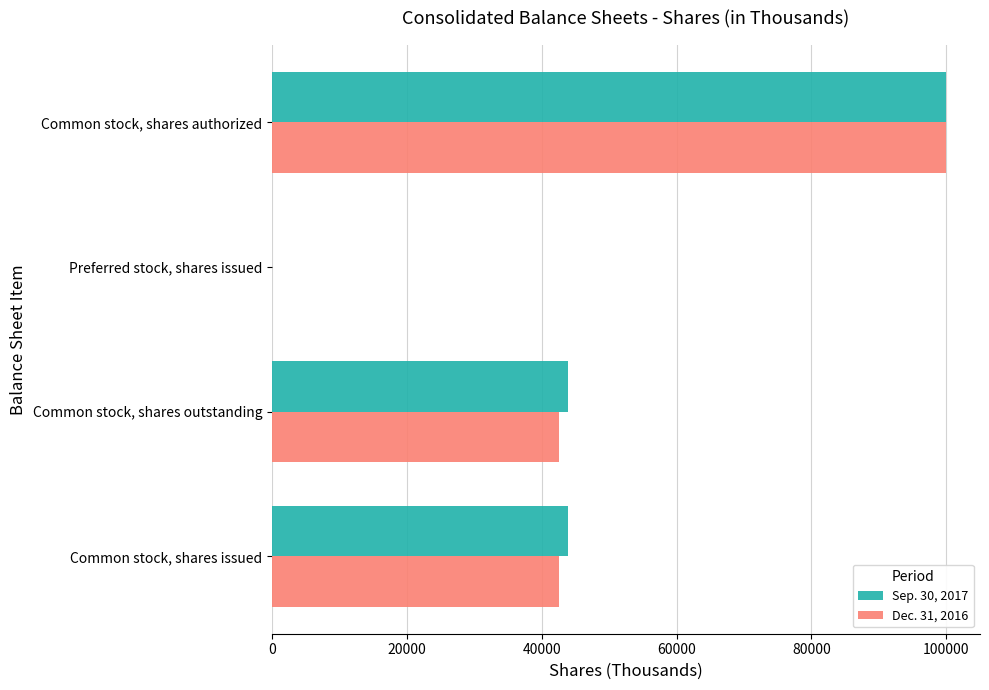

At which category is the sum across all series the highest?

Common stock, shares authorized